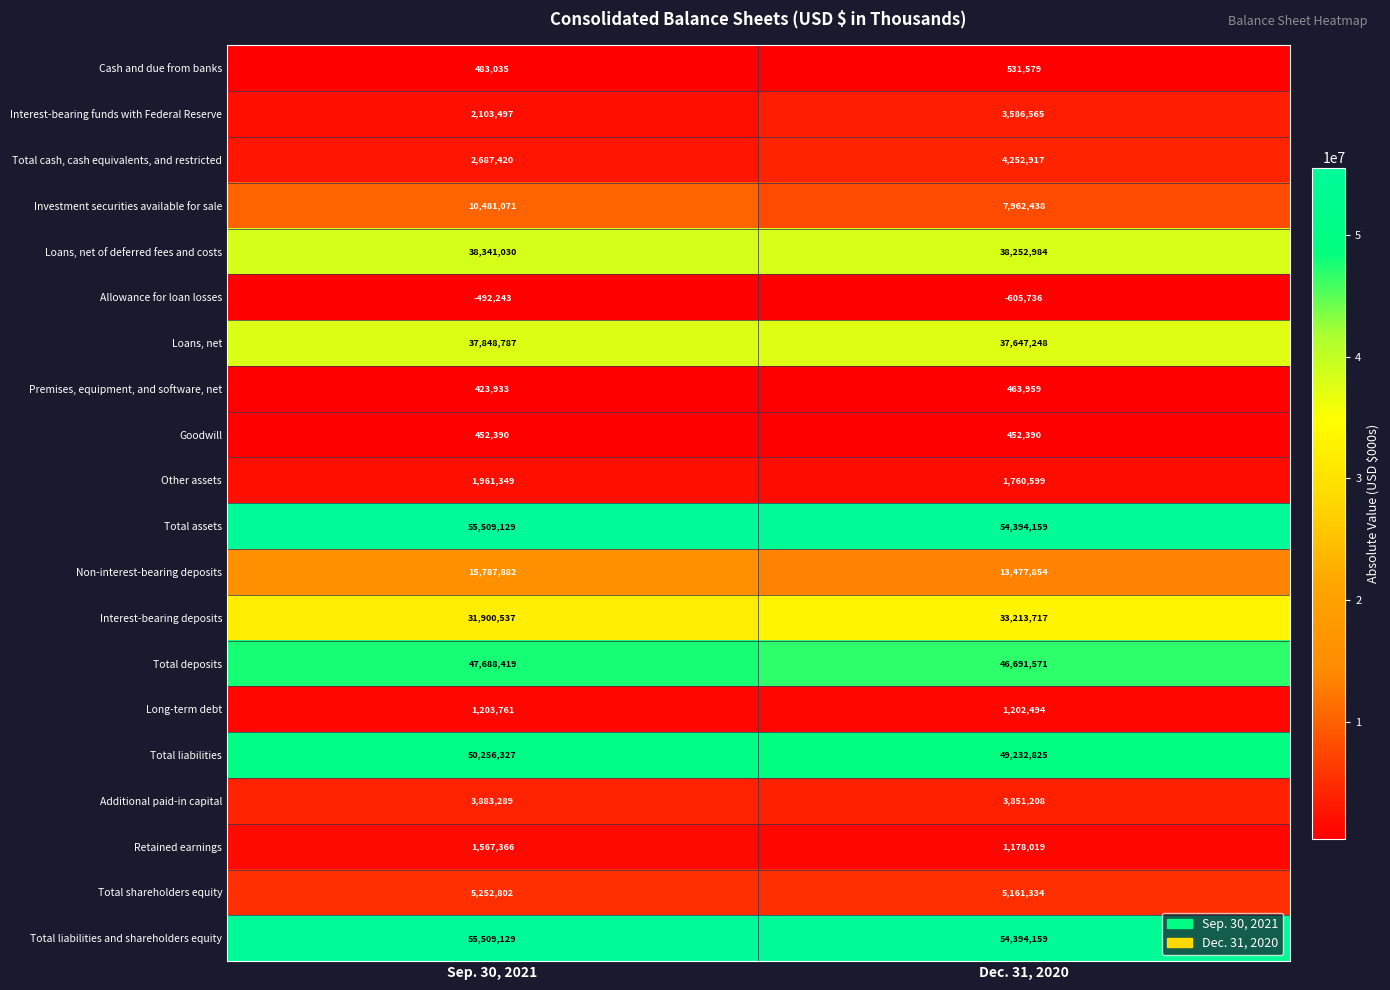

What value does the Retained earnings series have at Sep. 30, 2021, to the nearest 10?

1567370